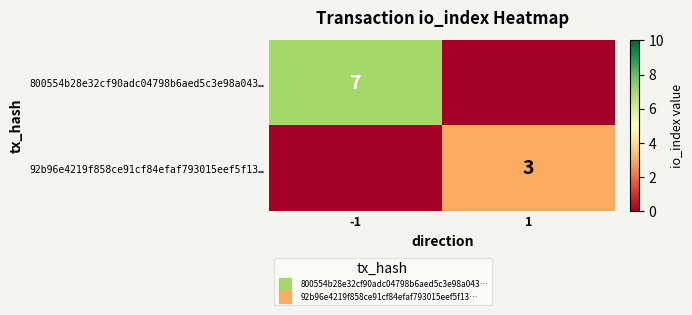

Count the number of data series in this chart.

2